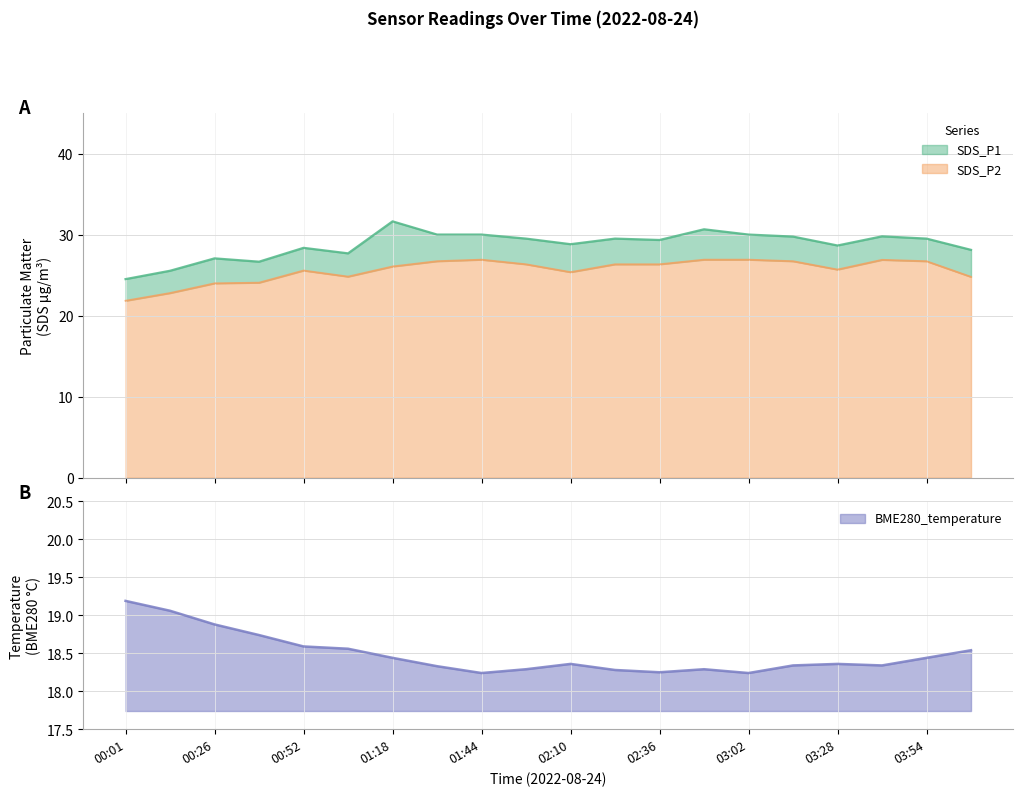

True or false: SDS_P2 and SDS_P1 cross at least once.

False